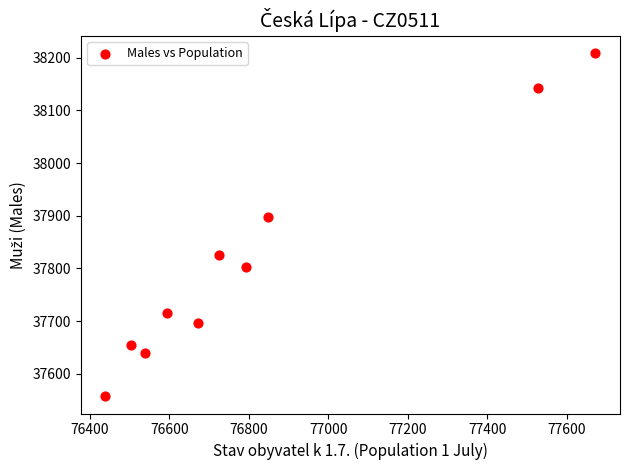

What Y value in the scatter plot is closest to 37883?

37897